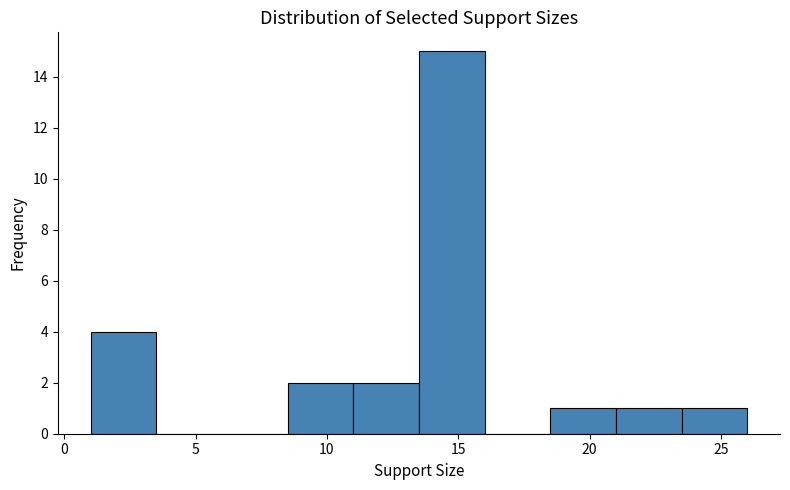

Over which range of the x-axis is the bar tallest?

13.5 to 16.0